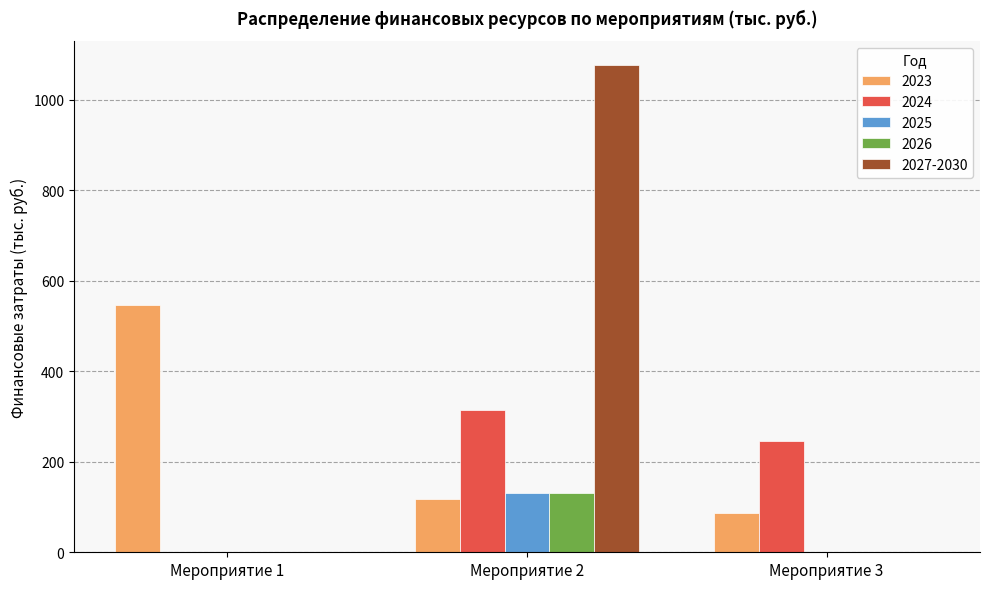

What is the approximate value of 2023 at Мероприятие 1?

545.6